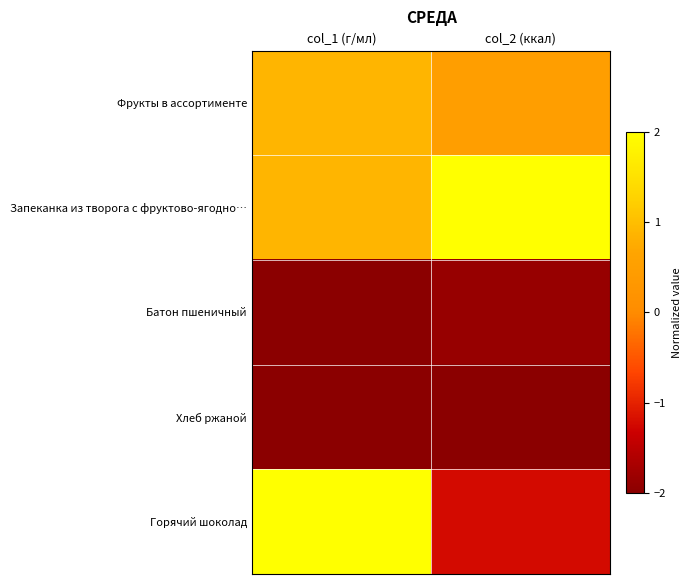

Reading left to right, extract all data points from this chart.

Фрукты в ассортименте: col_1 (г/мл)=0.9	col_2 (ккал)=0.5
Запеканка из творога с фруктово-ягодно…: col_1 (г/мл)=0.9	col_2 (ккал)=2.0
Батон пшеничный: col_1 (г/мл)=-2.0	col_2 (ккал)=-1.9
Хлеб ржаной: col_1 (г/мл)=-2.0	col_2 (ккал)=-2.0
Горячий шоколад: col_1 (г/мл)=2.0	col_2 (ккал)=-1.2